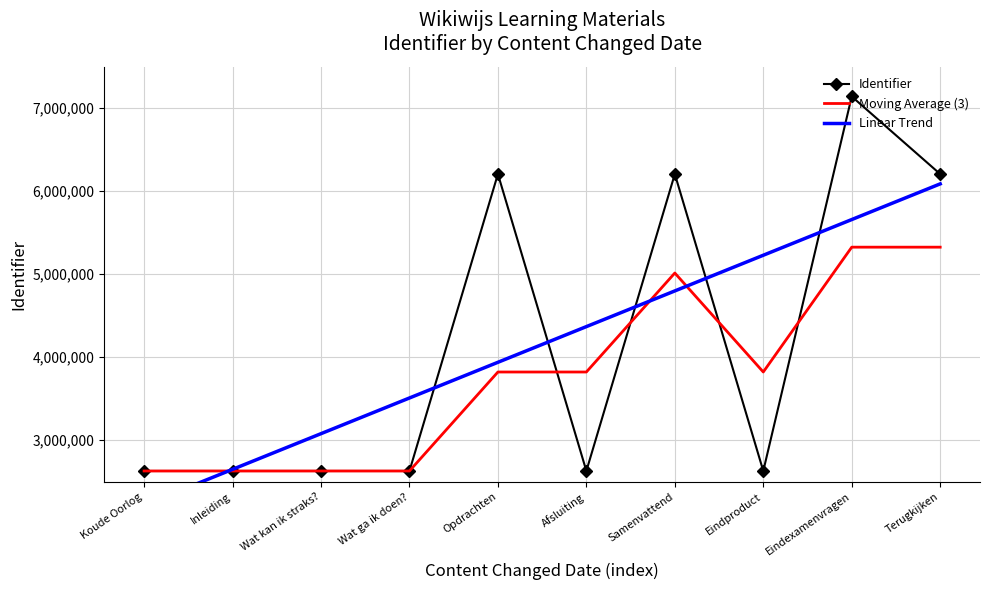

The value of Linear Trend at Wat kan ik straks? is 2128502.2. True or false?

False